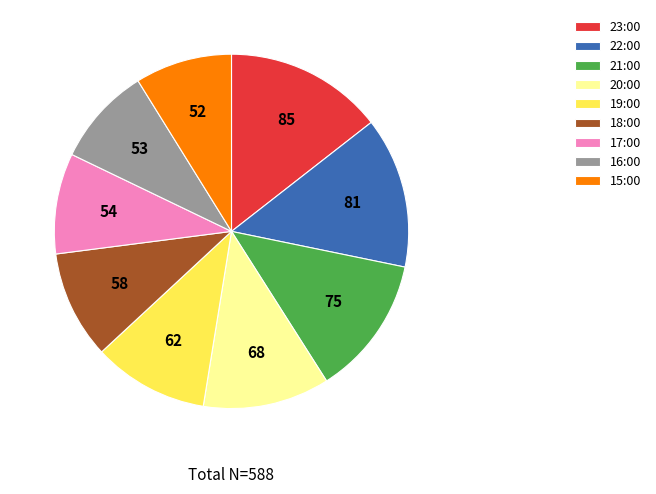

Is it true that 19:00 is 11% of the pie?

True